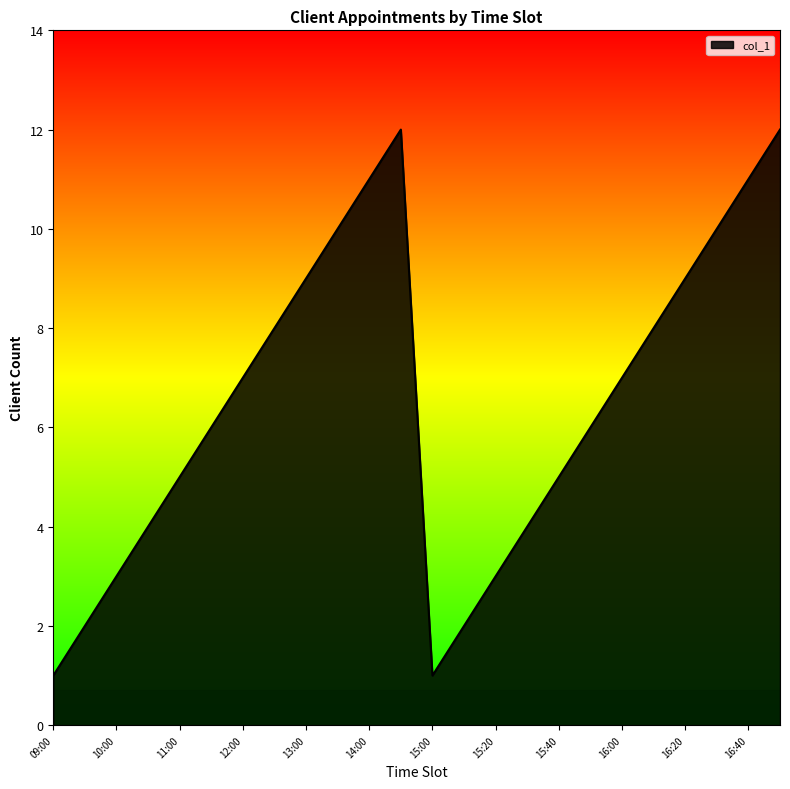

What is the maximum value shown in the chart?

12